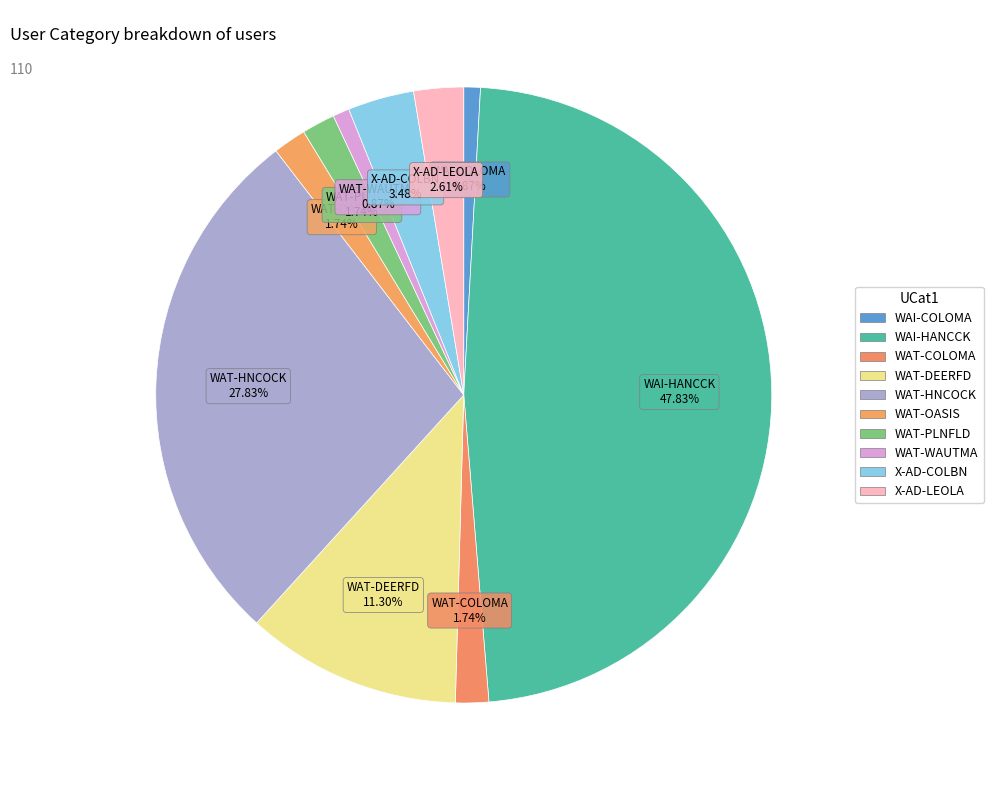

To the nearest percent, what percentage of the pie is WAT-WAUTMA?

1%